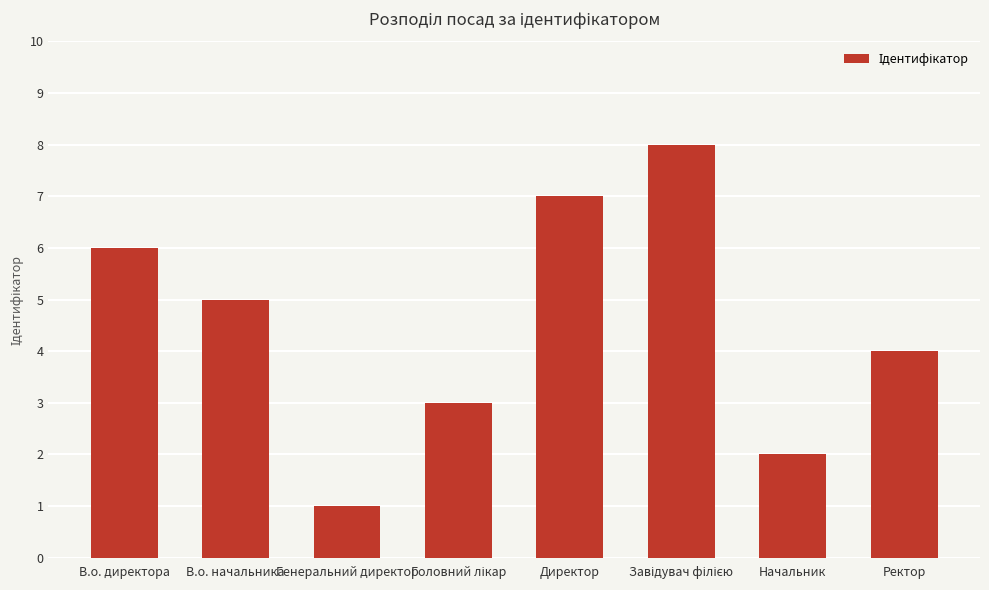

What is the difference between the maximum and minimum values?

7